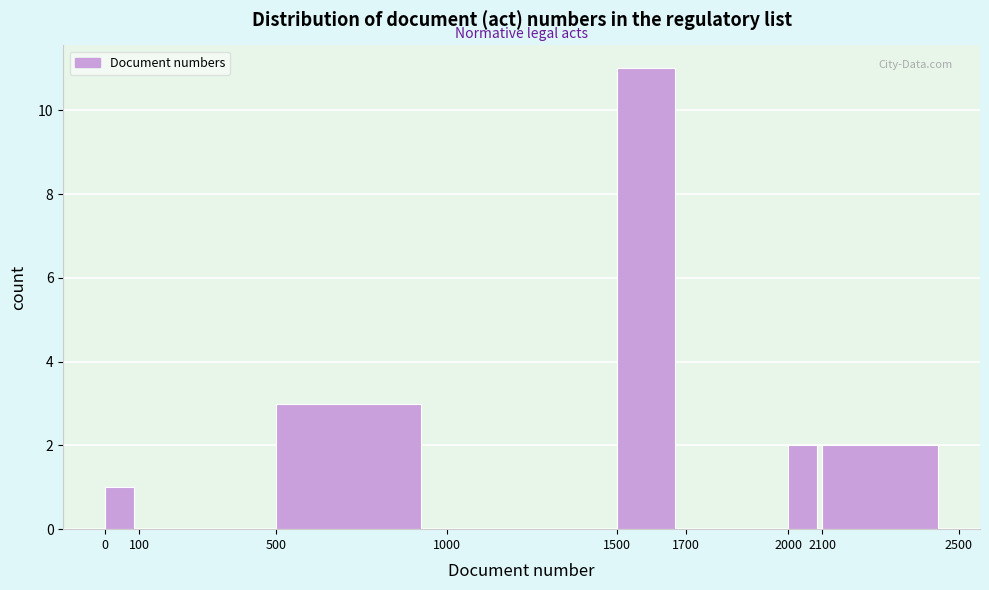

Reading left to right, transcribe this chart: for each bar, give the range it covers on the x-axis and its height. The values are not printed on the chart, so give them approximately, as read against the axis.

0 to 100: 1
100 to 500: 0
500 to 1000: 3
1000 to 1500: 0
1500 to 1700: 11
1700 to 2000: 0
2000 to 2100: 2
2100 to 2500: 2